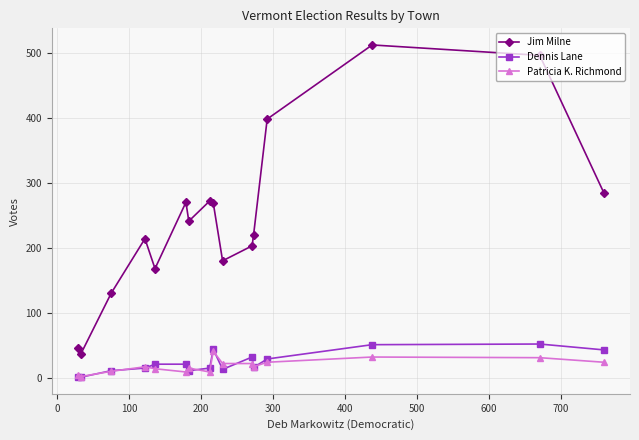

How many lines are shown in the chart?

3